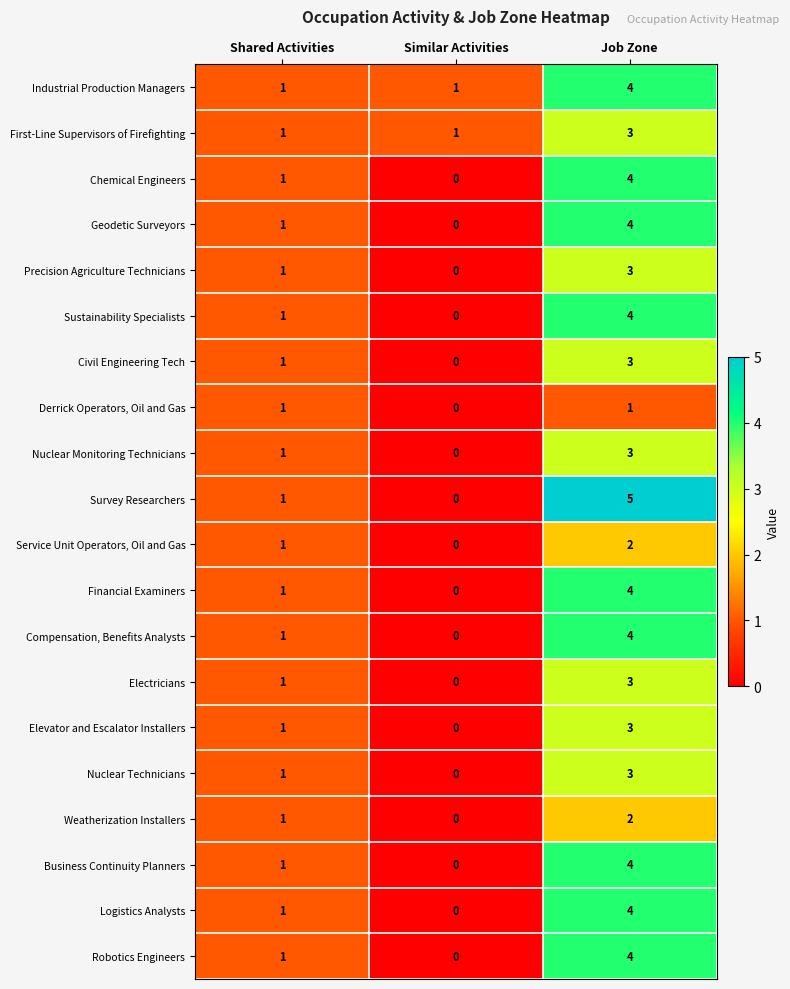

At how many categories does at least one series exceed 4?

1